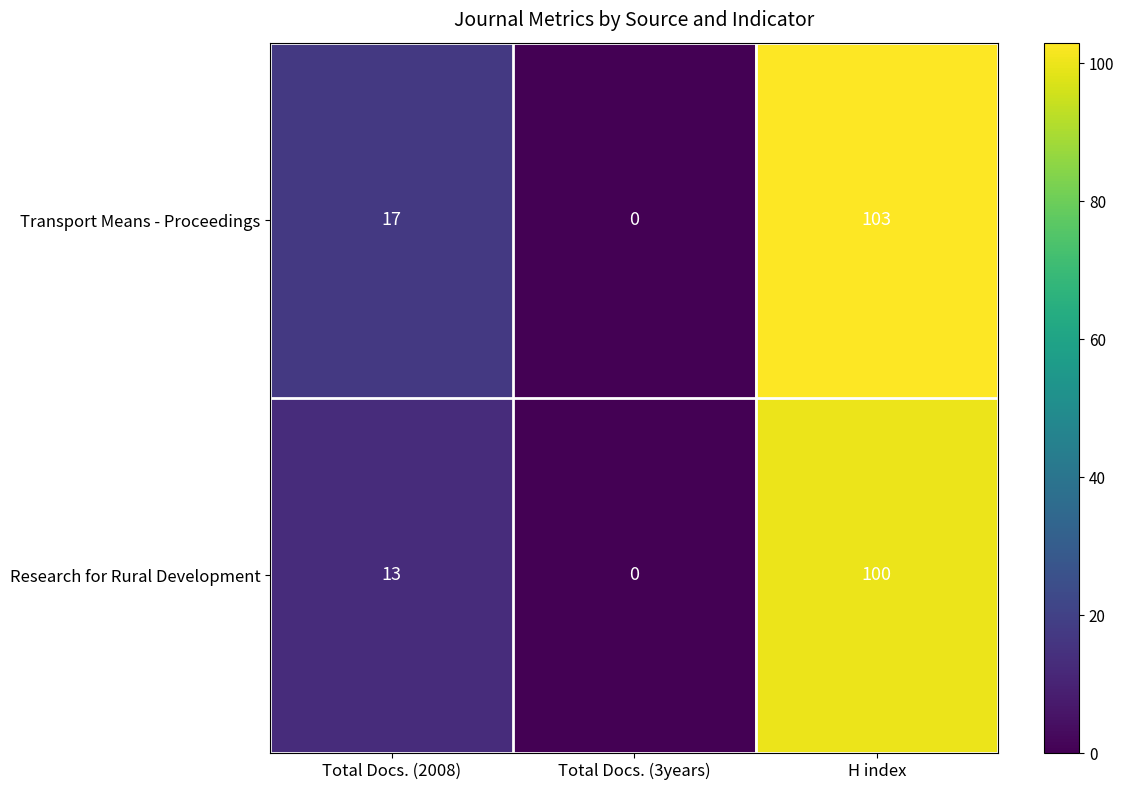

Reading left to right, transcribe all the data shown in this chart.

Transport Means - Proceedings: 17	0	103
Research for Rural Development: 13	0	100